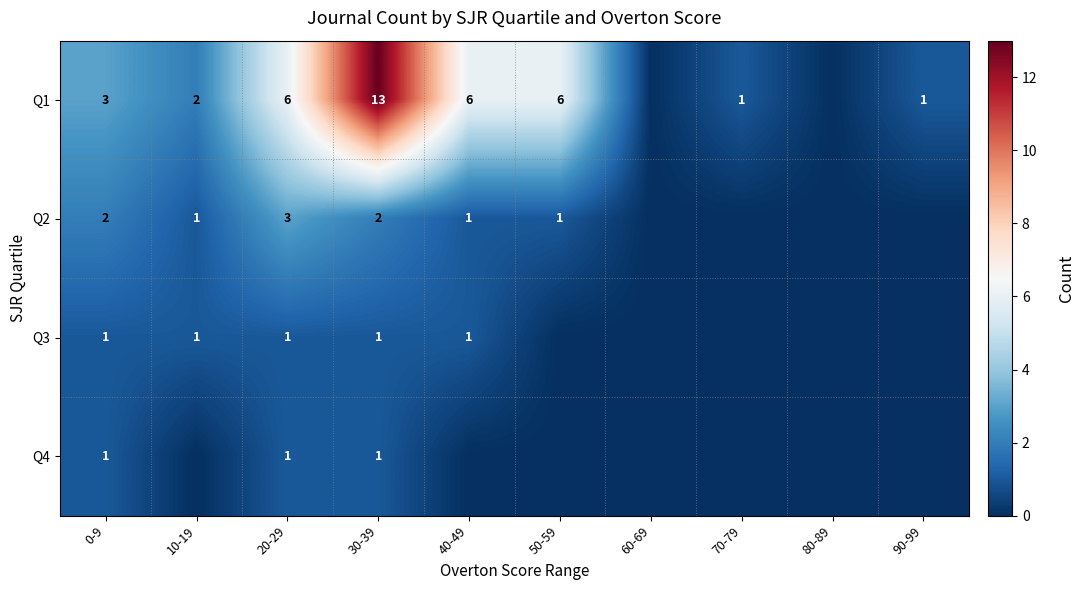

What is the spread (max minus min) of values at 30-39?

12